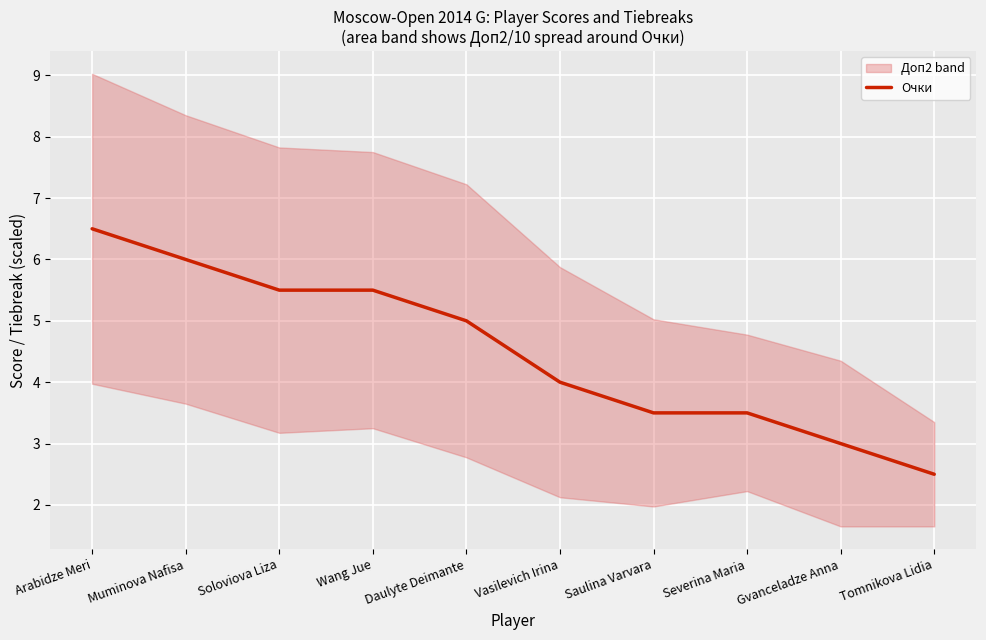

Reading right to left, list all the values displayed in this chart.

2.5	3.0	3.5	3.5	4.0	5.0	5.5	5.5	6.0	6.5